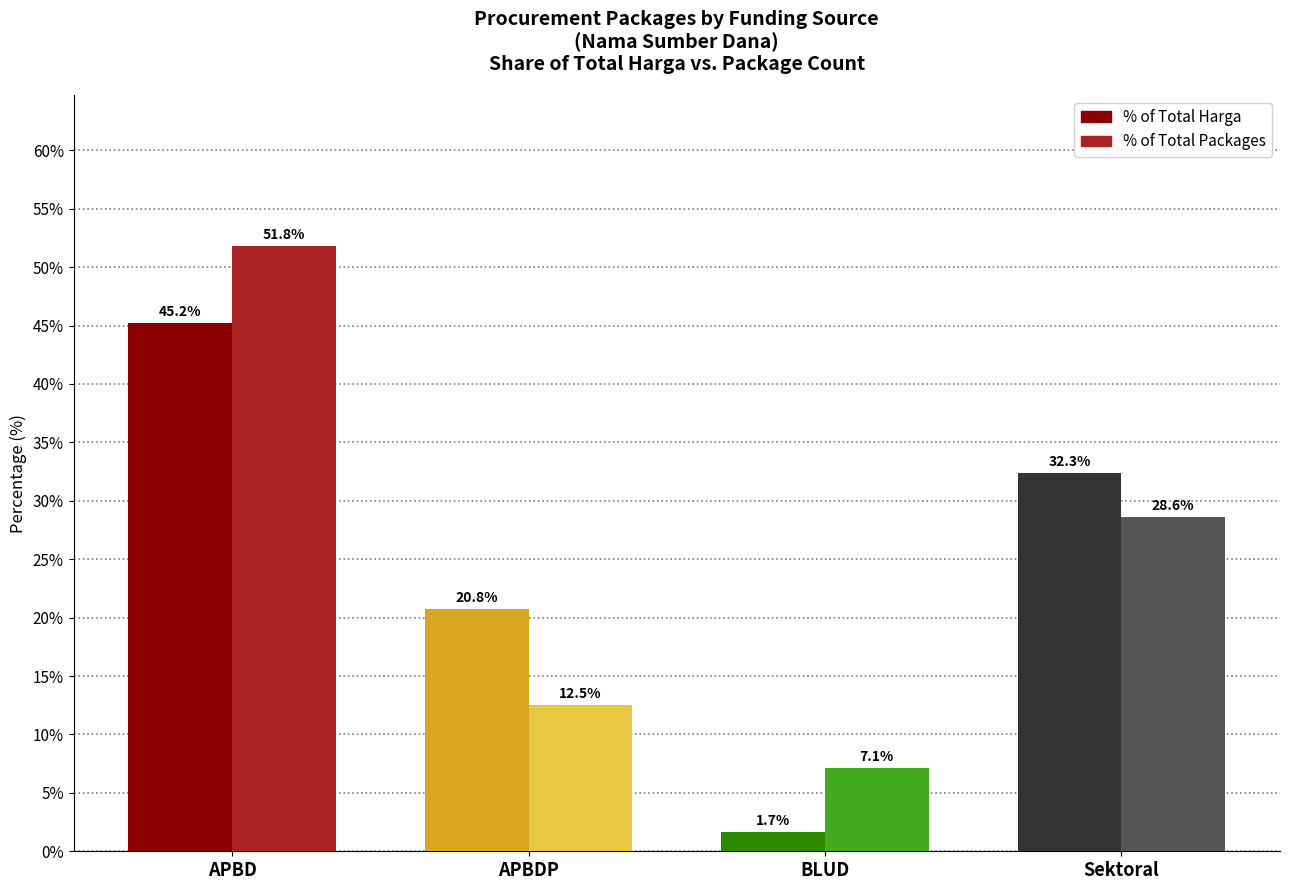

Rank the series at Sektoral from lowest to highest value.

% of Total Packages, % of Total Harga